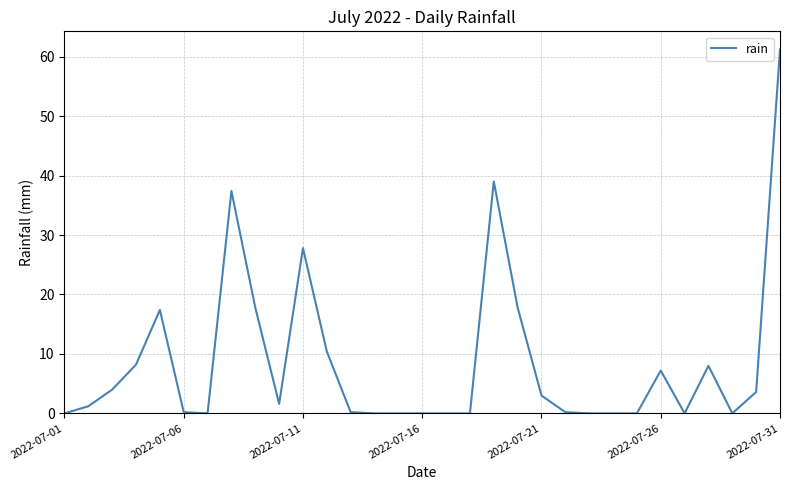

What is the difference between the maximum and minimum values?

61.2